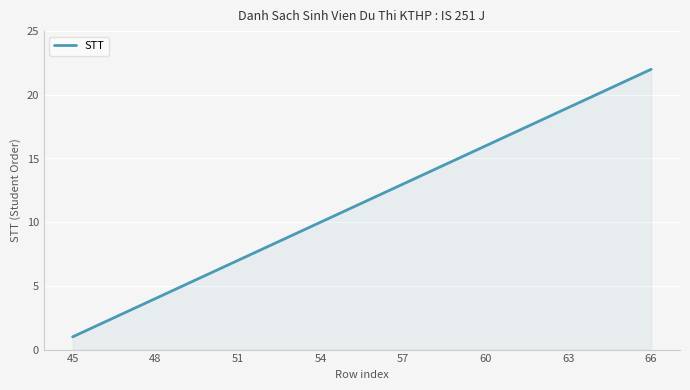

What is the difference between the maximum and minimum values?

21